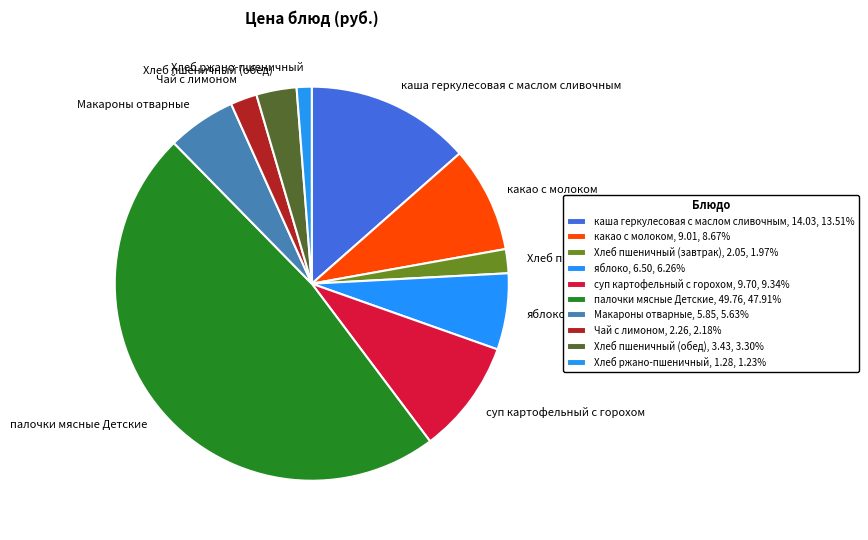

Do каша геркулесовая с маслом сливочным and Хлеб пшеничный (обед) together represent more than half of the pie?

No